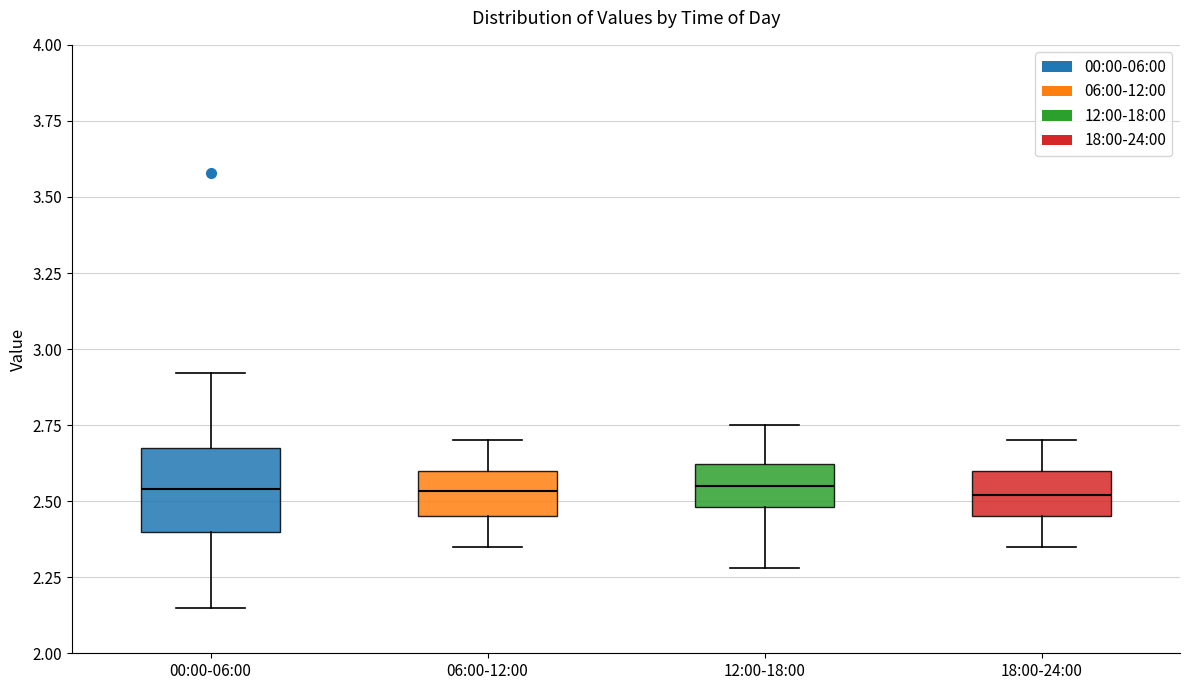

Comparing the boxes themselves (not the whiskers), which one is the tallest?

00:00-06:00